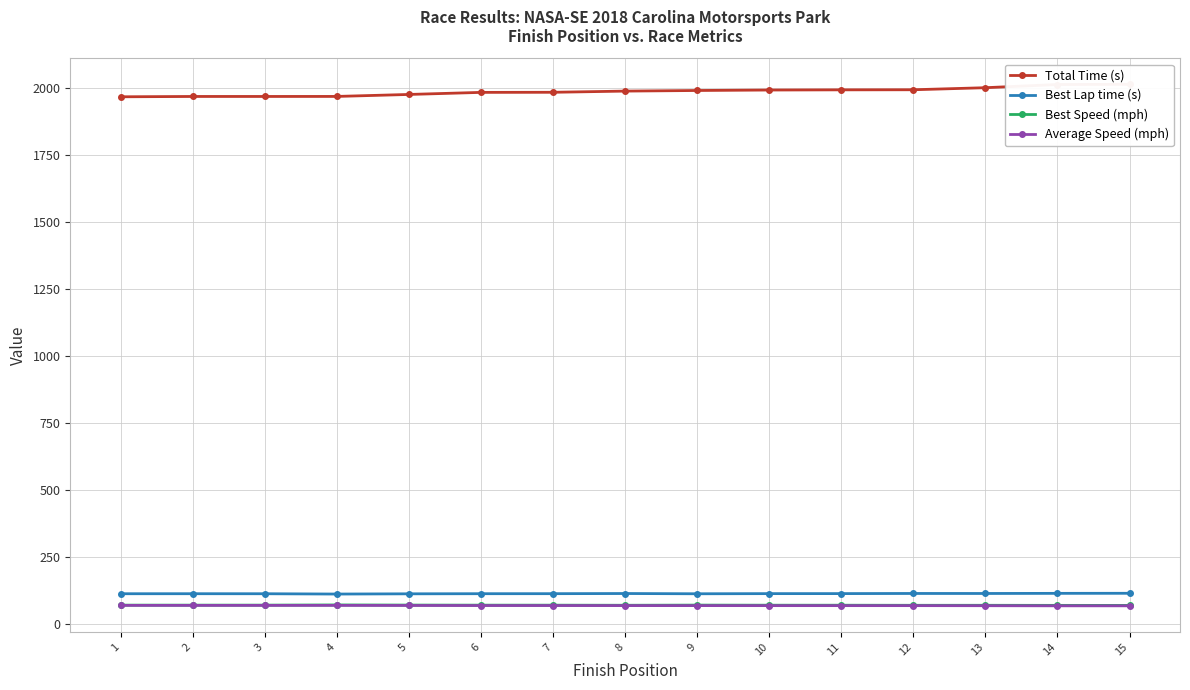

What is the value of the Best Speed (mph) point at the 3rd from the left?

71.6